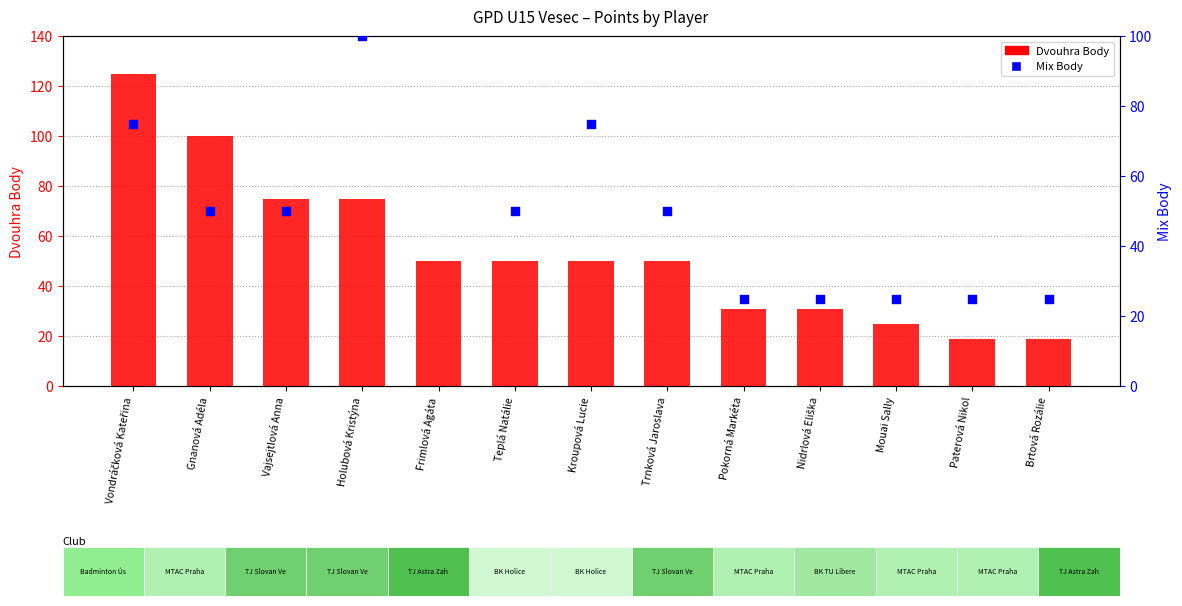

Which series reaches the minimum Y coordinate?

Dvouhra Body